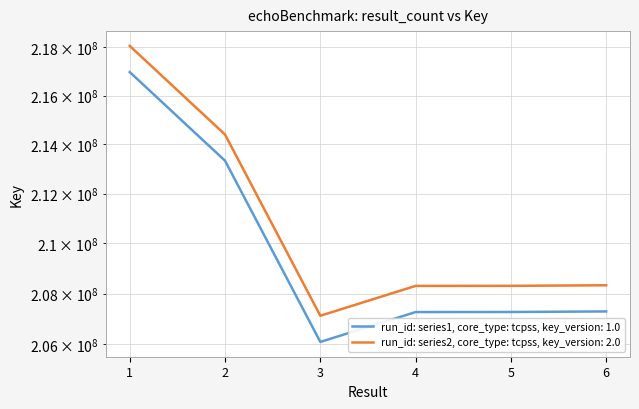

At which label does Key (series 1) first exceed 207290192?

1